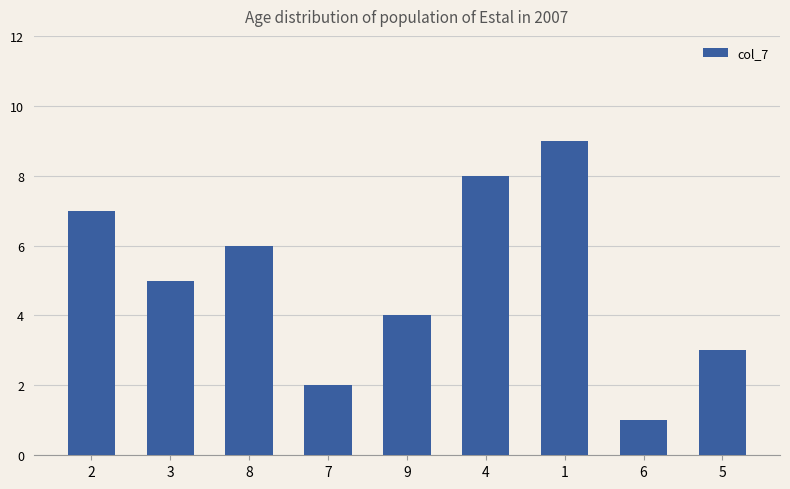

Where is the data nearest to the value 5?

3